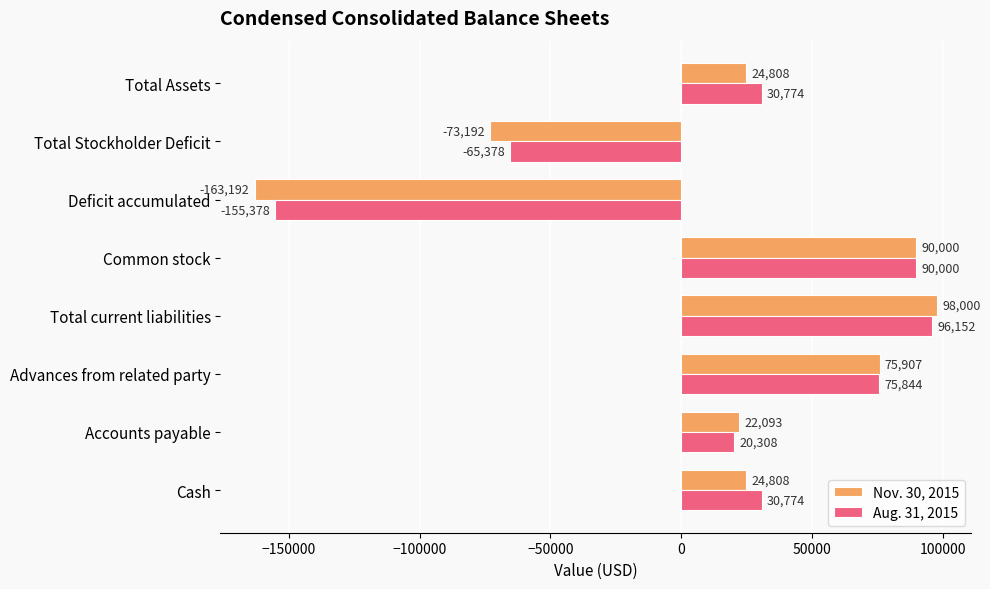

Which category has the lowest value in the Aug. 31, 2015 series?

Deficit accumulated